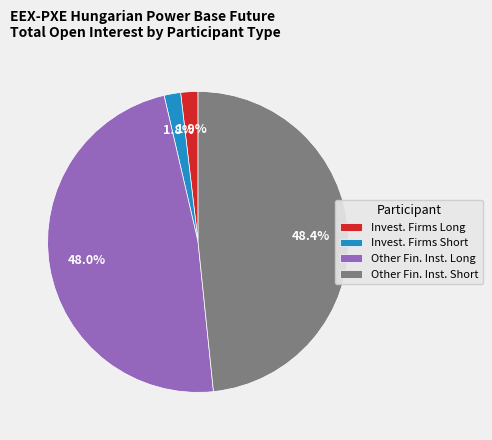

Is there a majority slice in this chart?

No